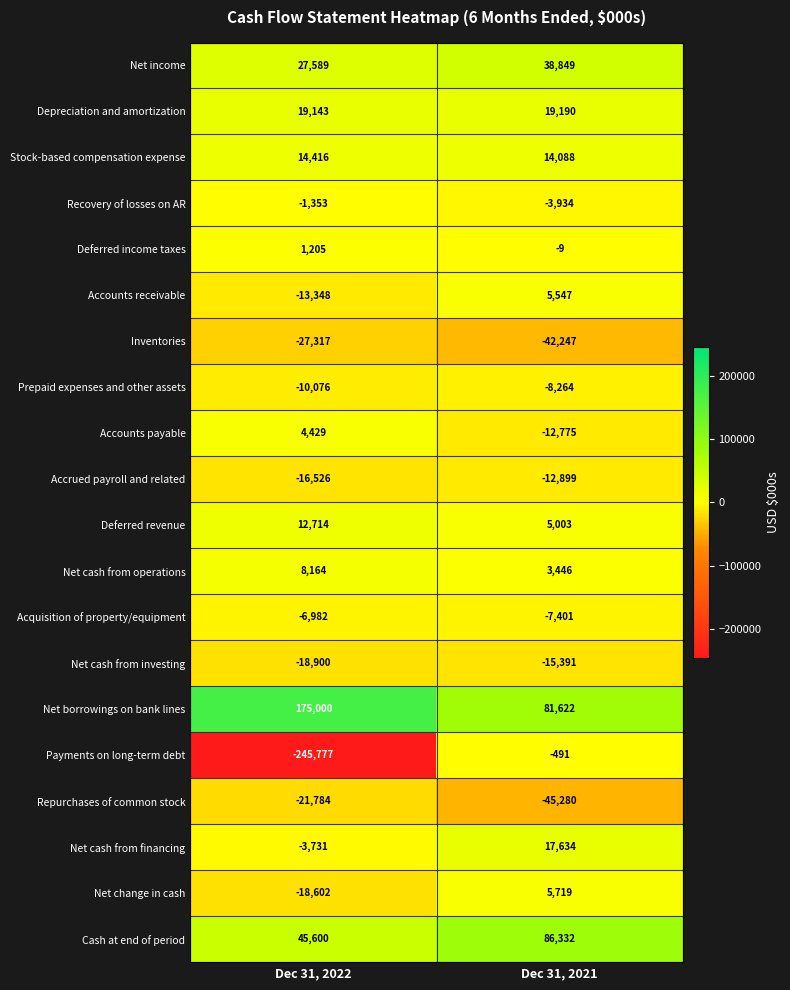

List the series in order of their peak value, lowest first.

Inventories, Repurchases of common stock, Net cash from investing, Accrued payroll and related, Prepaid expenses and other assets, Acquisition of property/equipment, Recovery of losses on AR, Payments on long-term debt, Deferred income taxes, Accounts payable, Accounts receivable, Net change in cash, Net cash from operations, Deferred revenue, Stock-based compensation expense, Net cash from financing, Depreciation and amortization, Net income, Cash at end of period, Net borrowings on bank lines